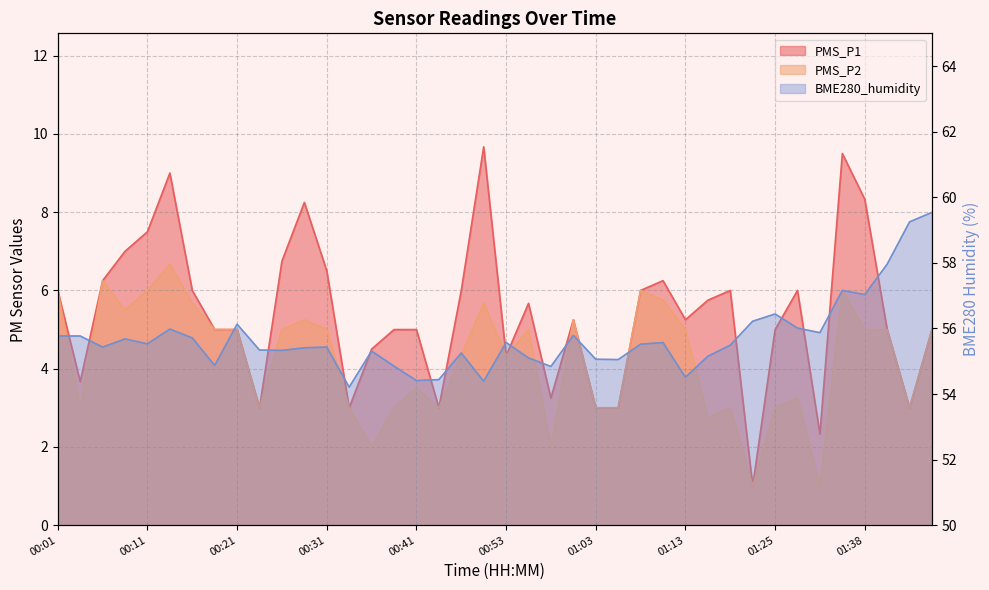

Is it true that PMS_P2 equals 5.2 at 01:01?

True